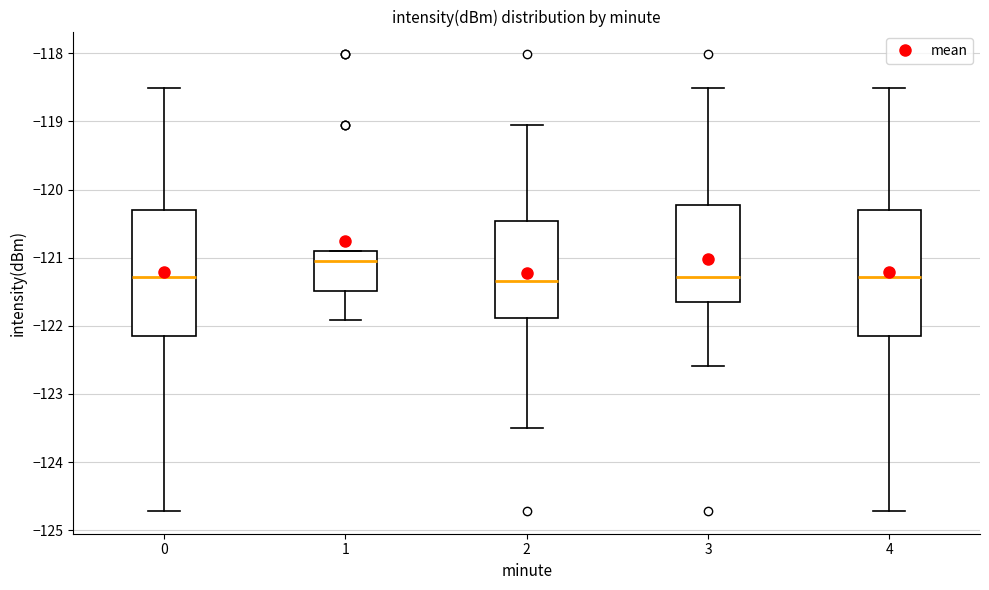

Reading left to right, transcribe this box plot: for each box, give where its median line is, the range the box spans, and where its two whiskers end, as read against the y-axis. The values are not printed on the chart, so give them approximately, as read against the axis.

0: median -121.3, box -122.1 to -120.3, whiskers -124.7 to -118.5
1: median -121.0, box -121.5 to -120.9, whiskers -121.9 to -120.9
2: median -121.3, box -121.9 to -120.5, whiskers -123.5 to -119.1
3: median -121.3, box -121.6 to -120.2, whiskers -122.6 to -118.5
4: median -121.3, box -122.1 to -120.3, whiskers -124.7 to -118.5